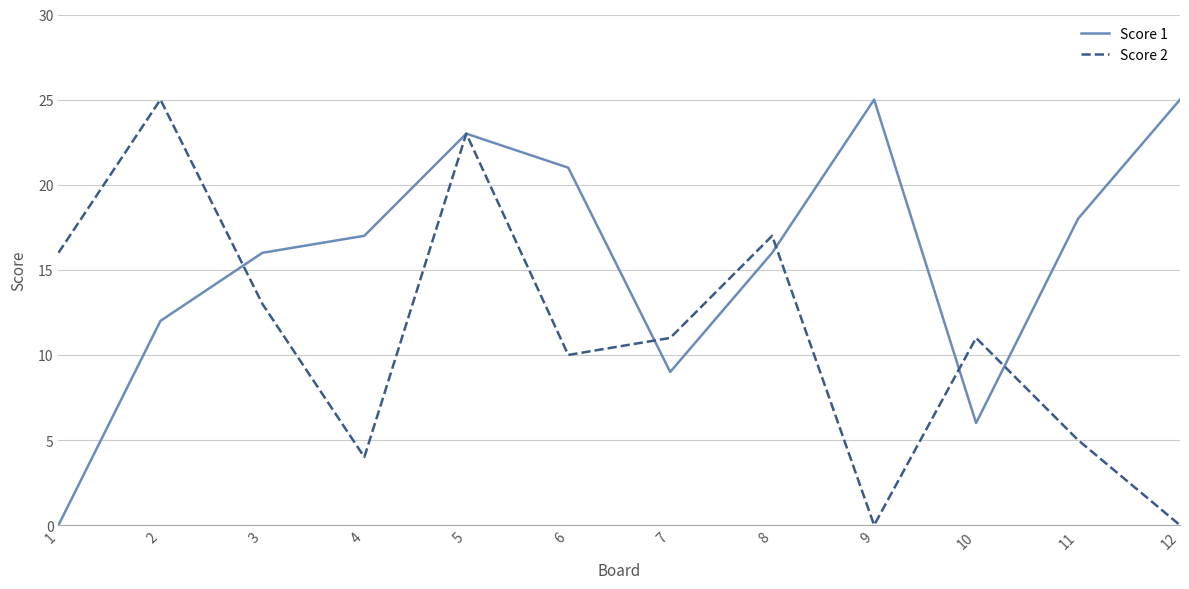

What are all the series names shown in the legend?

Score 1, Score 2